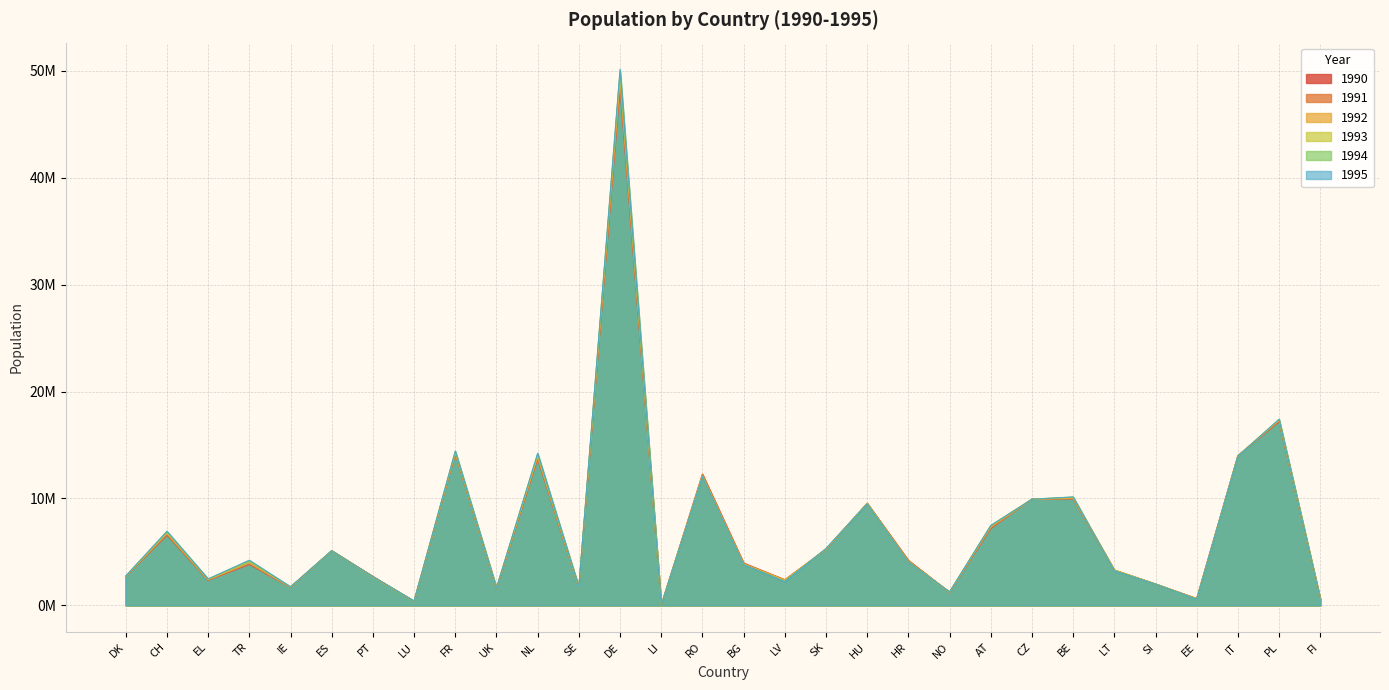

Is the value of 1995 at TR greater than the value of 1990 at BG?

Yes